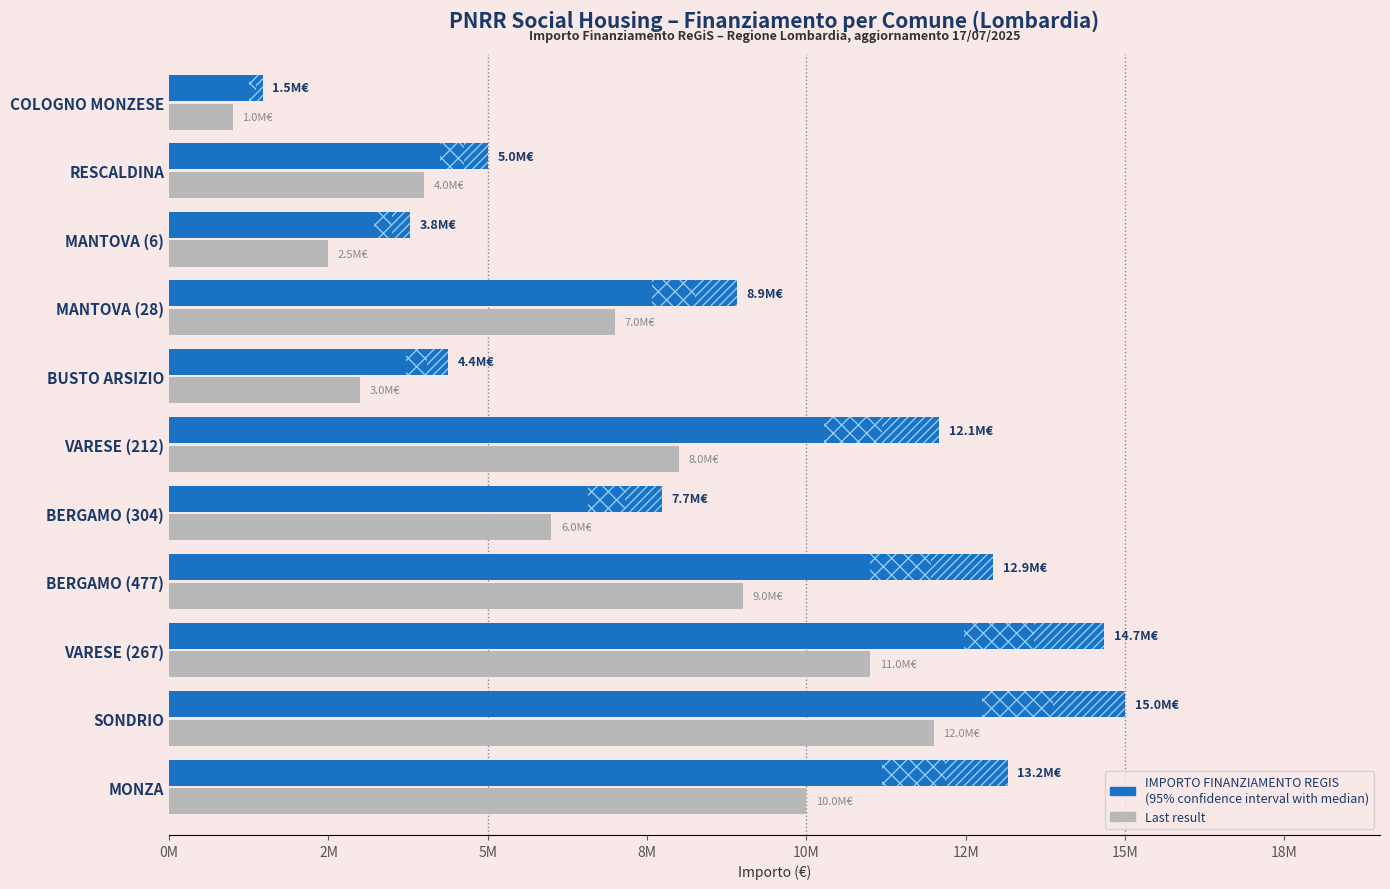

Are the bars grouped side by side (vs. stacked)?

Yes